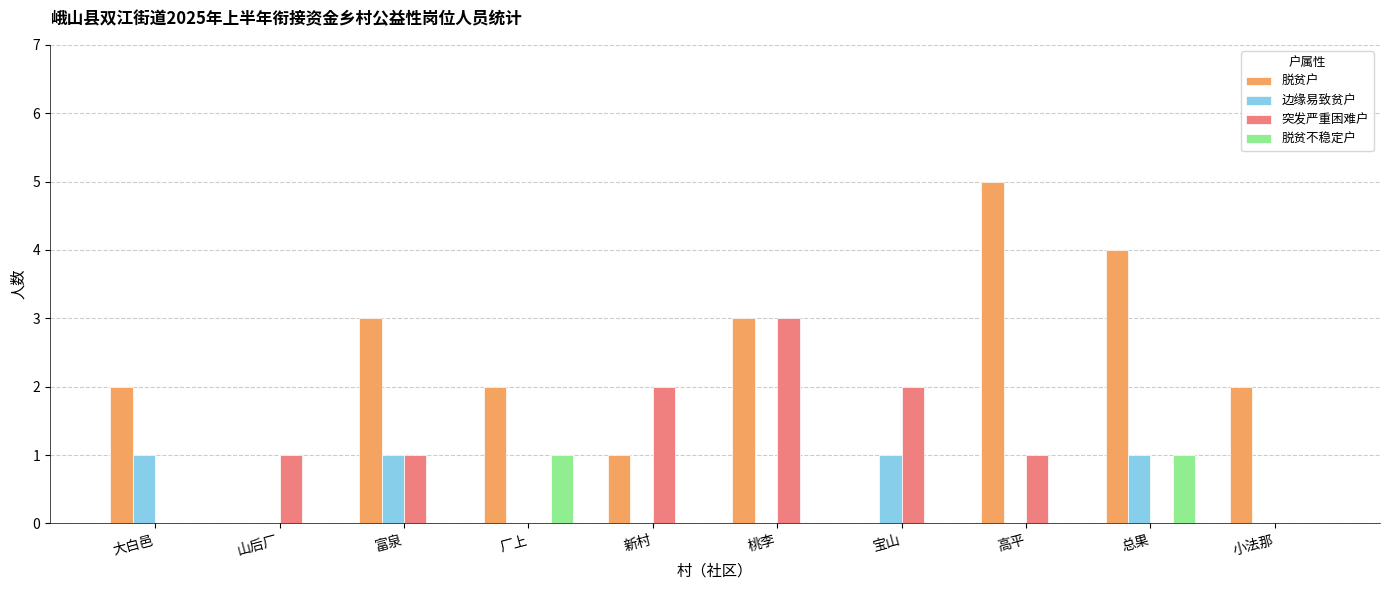

Which series has the largest range (max minus min)?

脱贫户